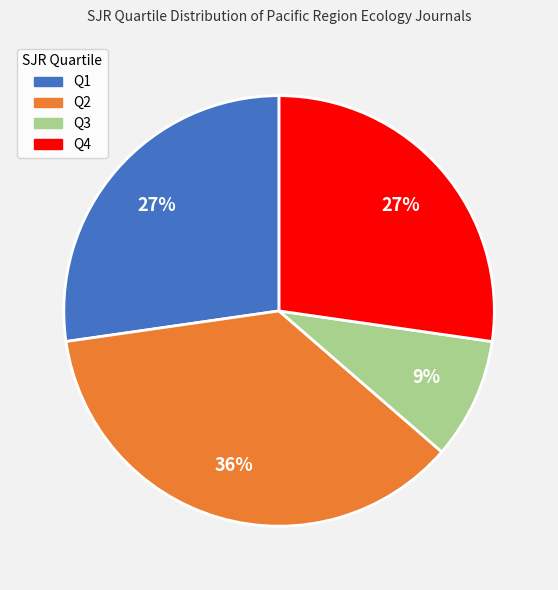

Which slice is the smallest?

Q3